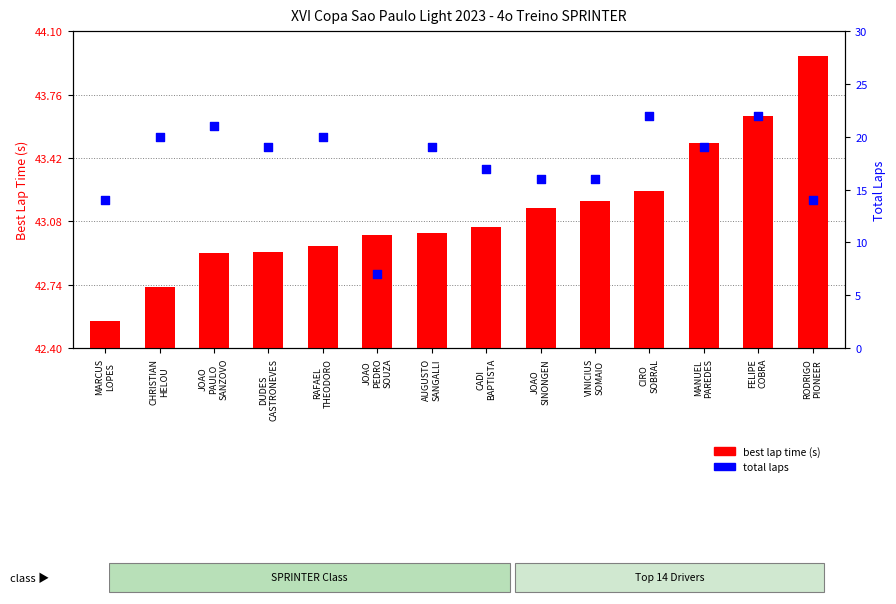

At which category is the sum across all series the highest?

FELIPE
COBRA